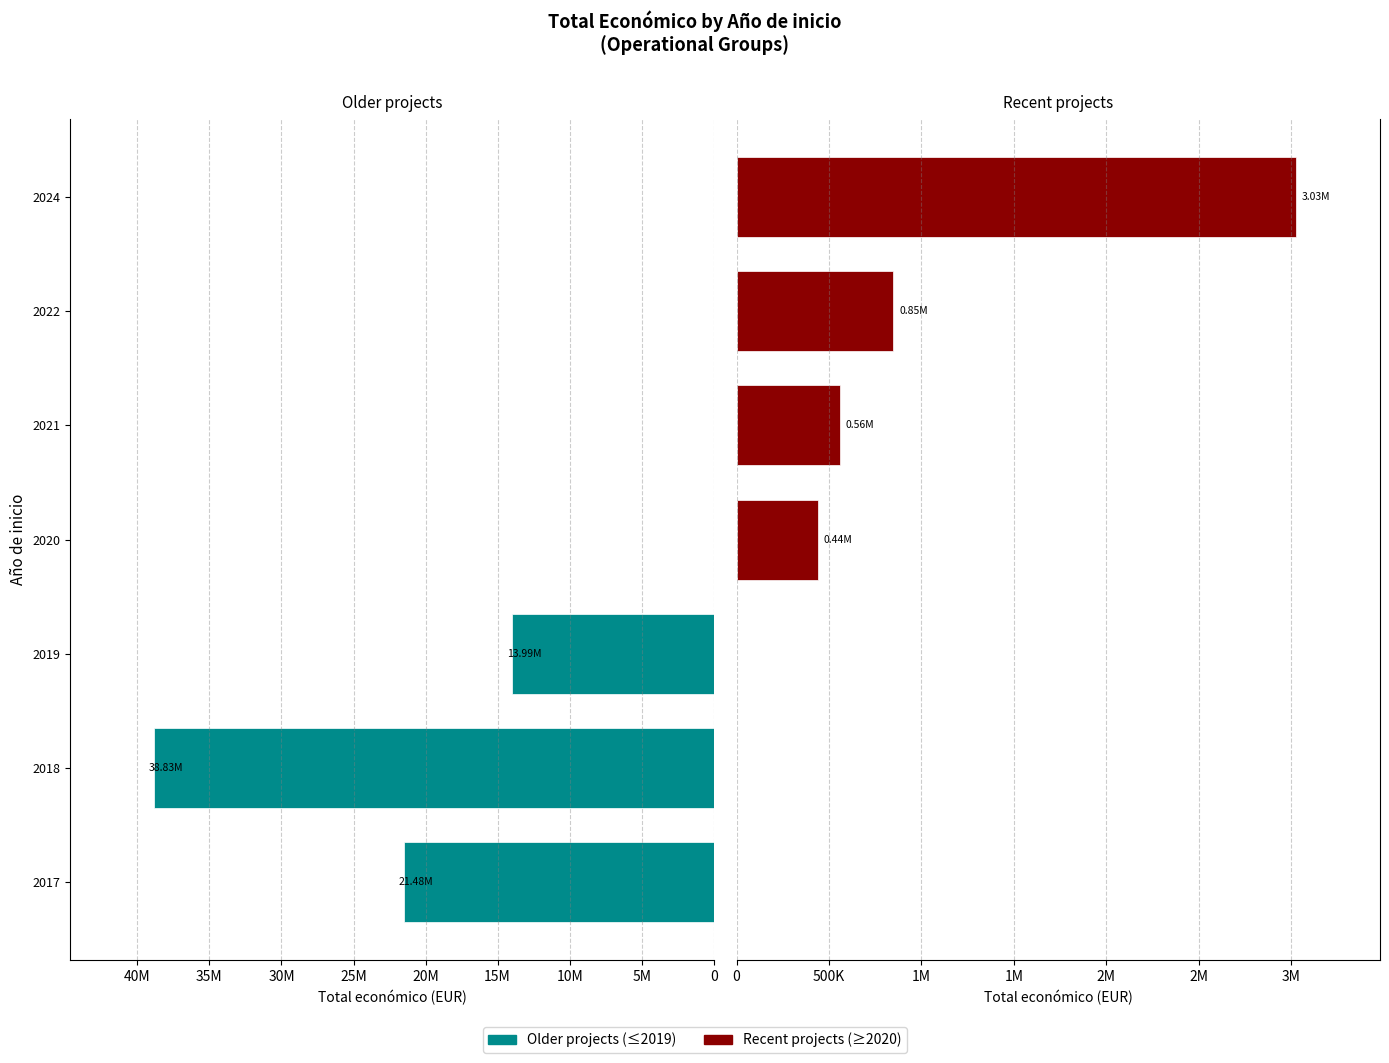

Between 2018 and 2020, which series saw the biggest shift?

Older projects (≤2019)